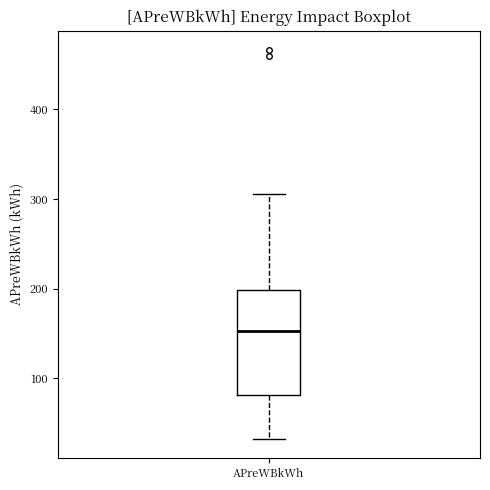

Transcribe this box plot: give where the median line is, the range the box spans, and where the two whiskers end, as read against the y-axis. The values are not printed on the chart, so give them approximately, as read against the axis.

median 150, box 80 to 200, whiskers 30 to 310